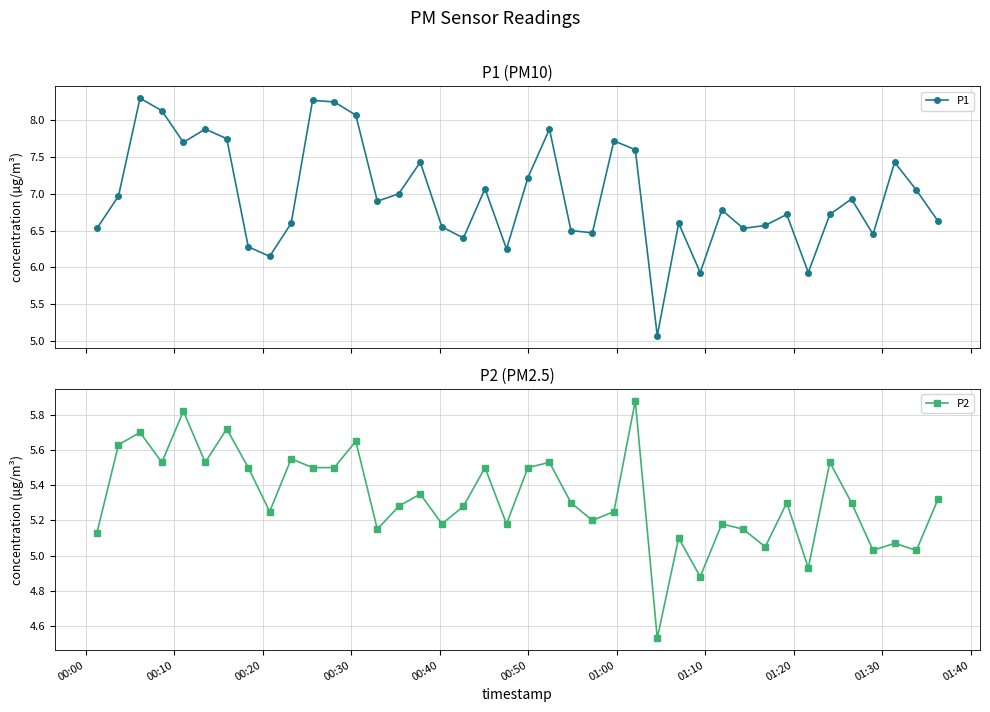

True or false: P1 has more than 2 interior local peaks.

True